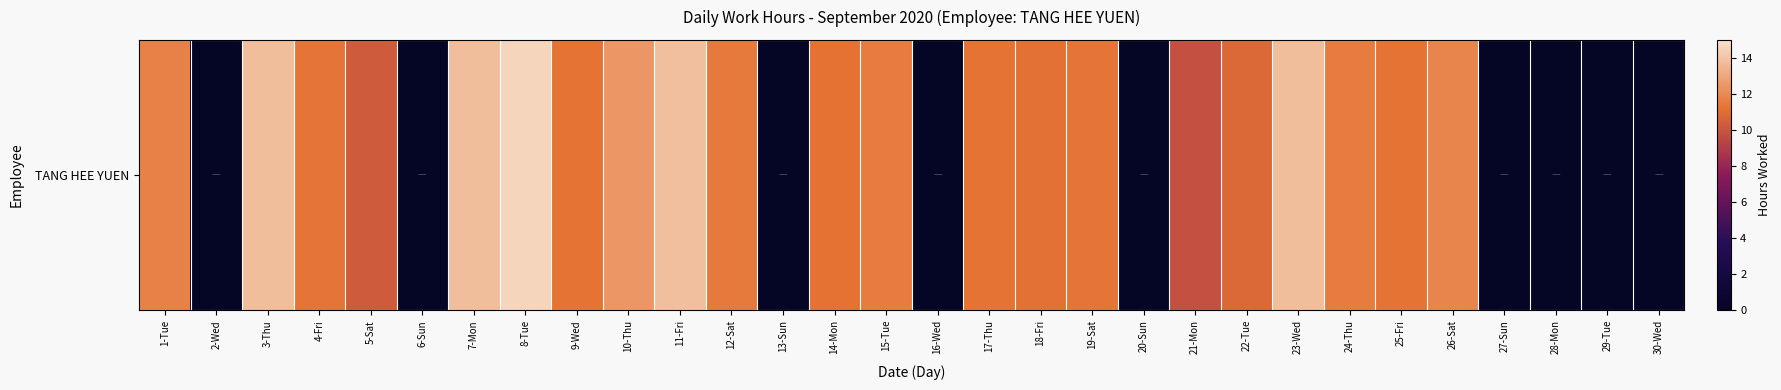

Rank the categories by value from lowest to highest.

2-Wed, 6-Sun, 13-Sun, 16-Wed, 20-Sun, 27-Sun, 28-Mon, 29-Tue, 30-Wed, 21-Mon, 5-Sat, 22-Tue, 18-Fri, 14-Mon, 9-Wed, 17-Thu, 25-Fri, 19-Sat, 4-Fri, 12-Sat, 15-Tue, 24-Thu, 1-Tue, 26-Sat, 10-Thu, 7-Mon, 23-Wed, 3-Thu, 11-Fri, 8-Tue